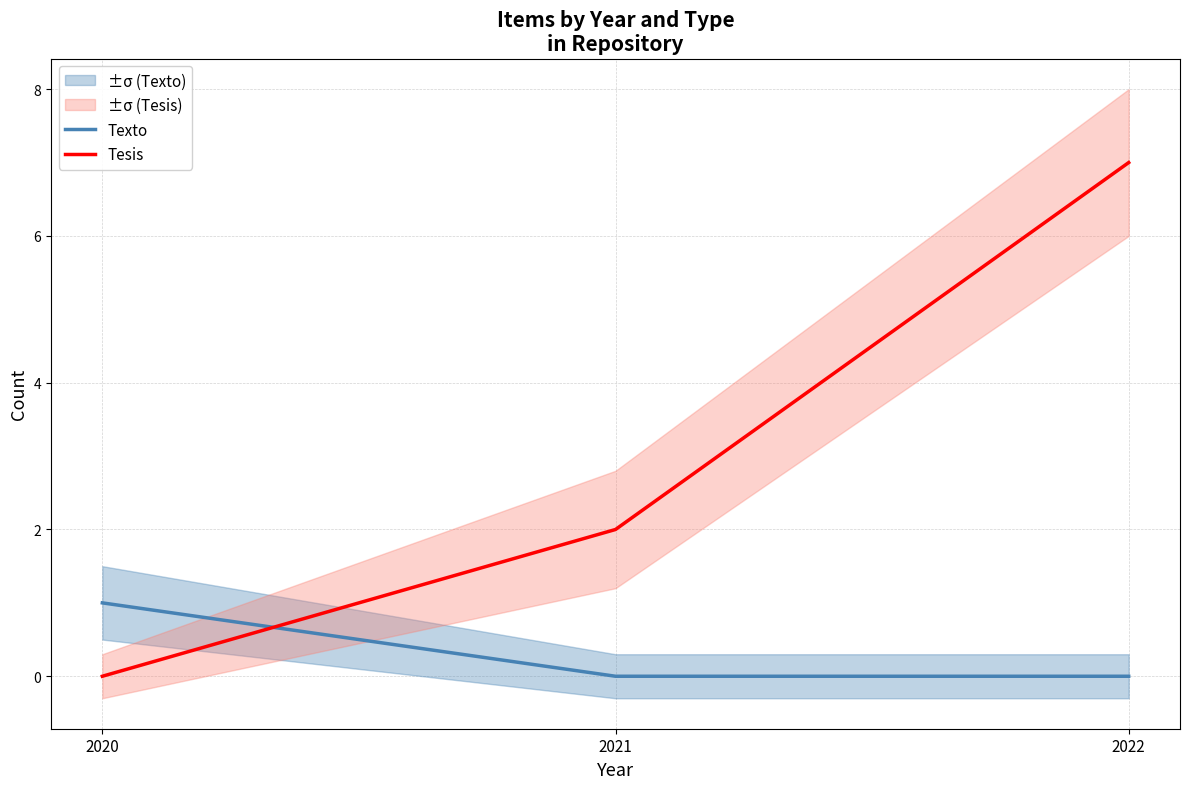

True or false: Tesis has a value of 3 at 2021.

False